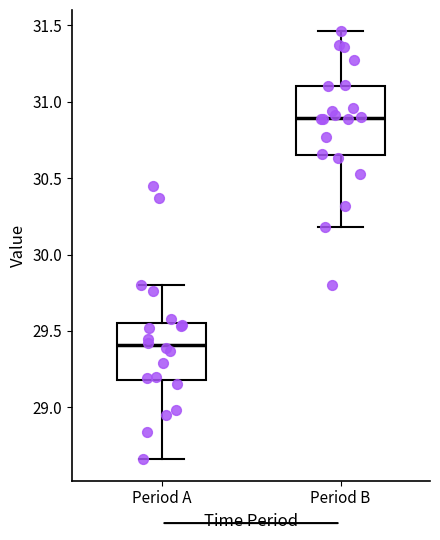

Comparing the boxes themselves (not the whiskers), which one is the tallest?

Period B